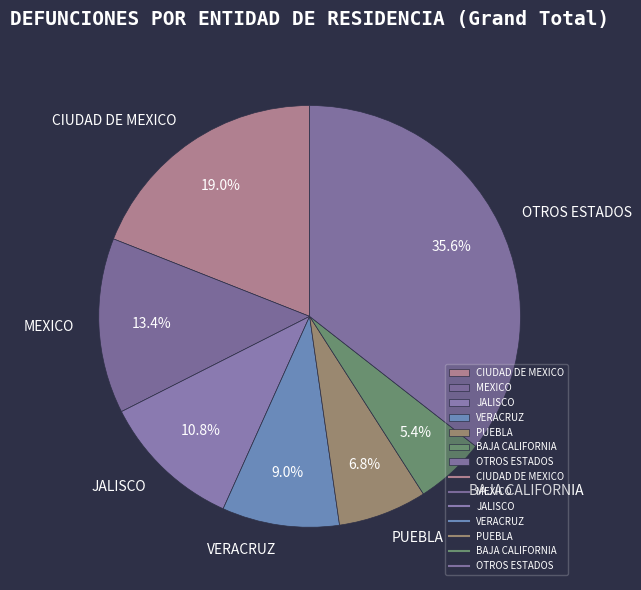

Rank the categories by value from lowest to highest.

BAJA CALIFORNIA, PUEBLA, VERACRUZ, JALISCO, MEXICO, CIUDAD DE MEXICO, OTROS ESTADOS